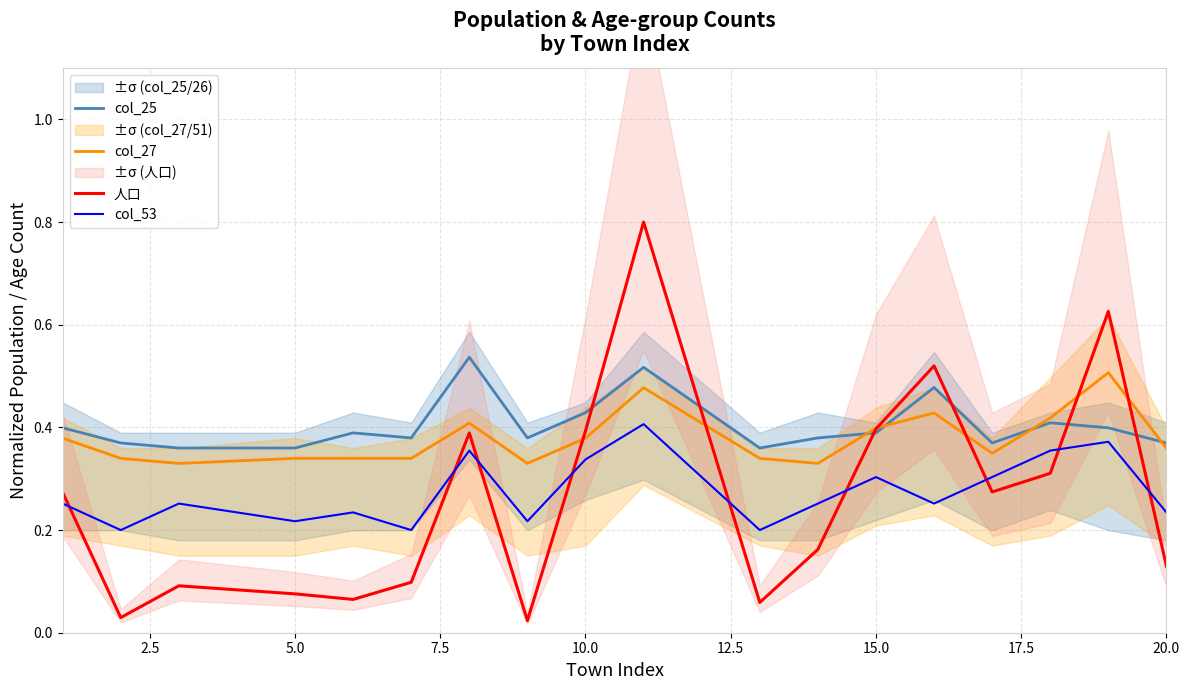

The value of col_53 at 15.0 is 0.3. True or false?

True